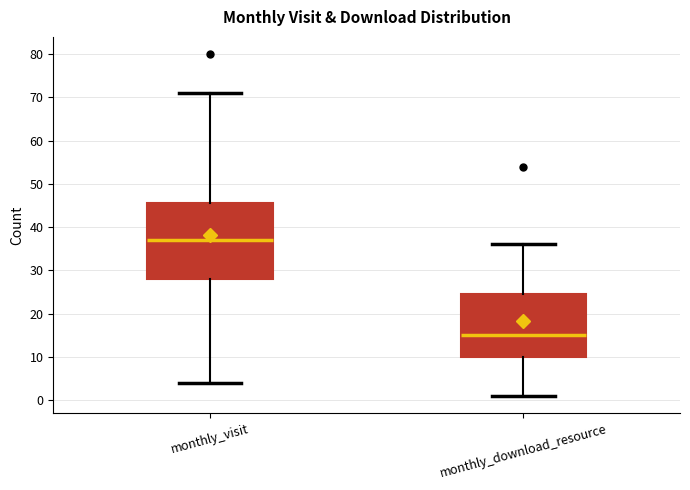

Which box has the lowest median line?

monthly_download_resource